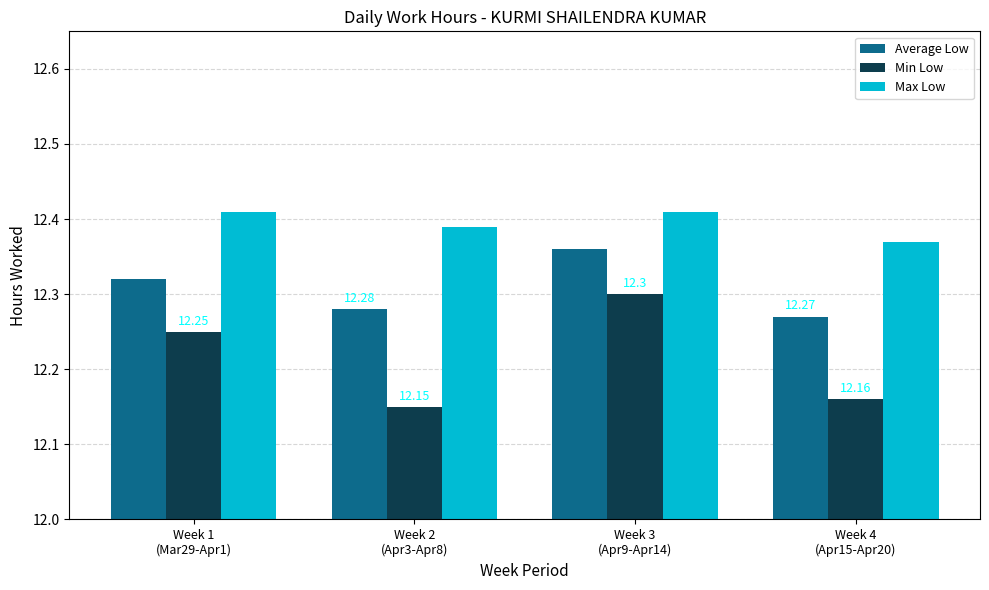

Count the Max Low values in the range 12 to 13.

4